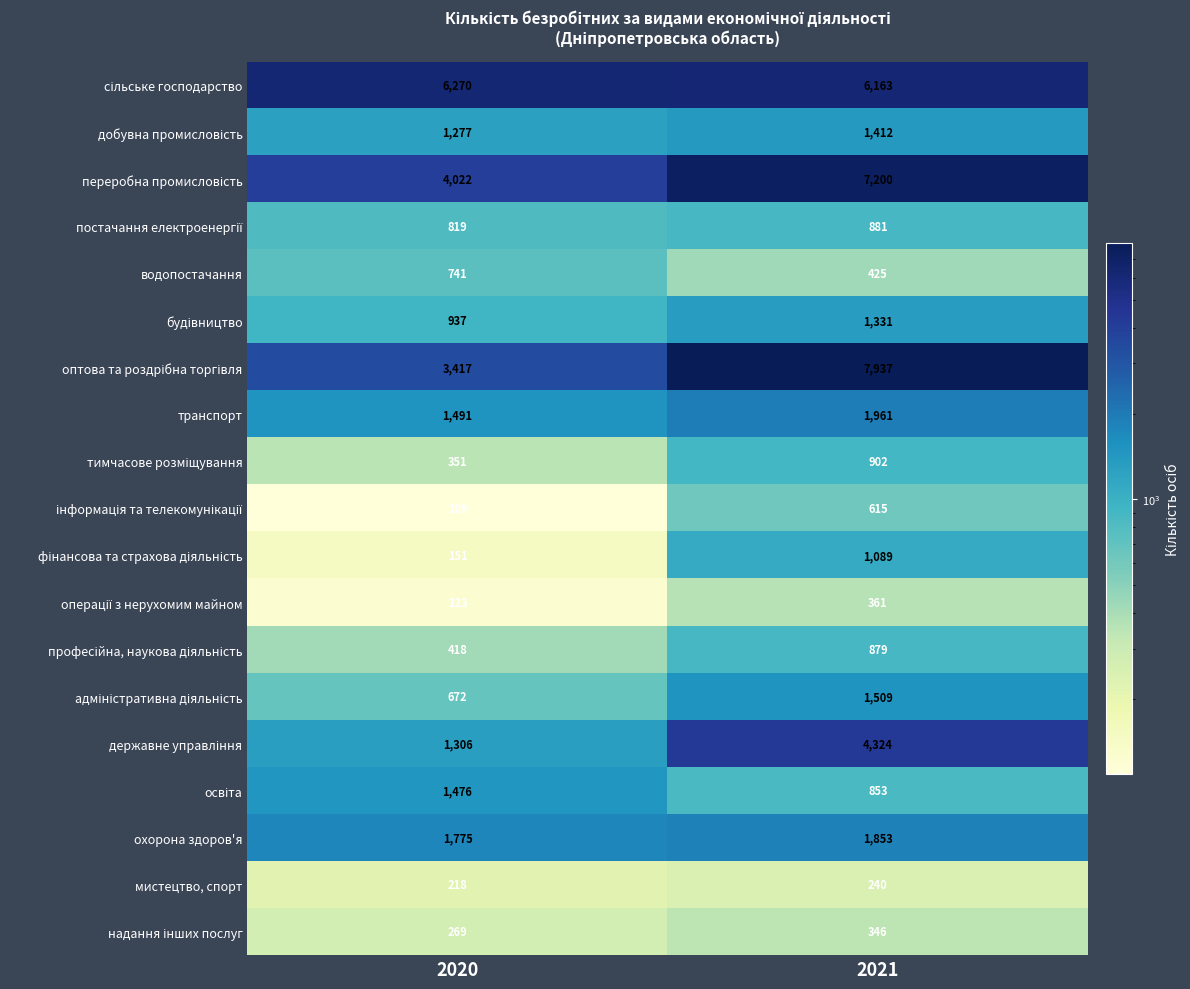

Where is мистецтво, спорт nearest to the value 229?

2020